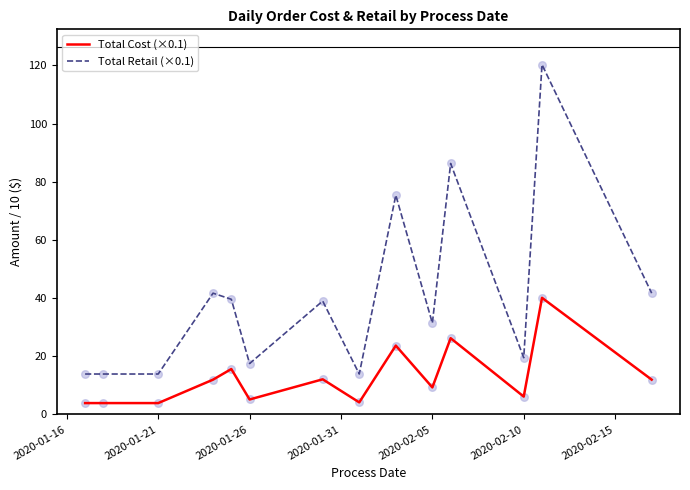

Which series has the largest range (max minus min)?

Total Retail (×0.1)